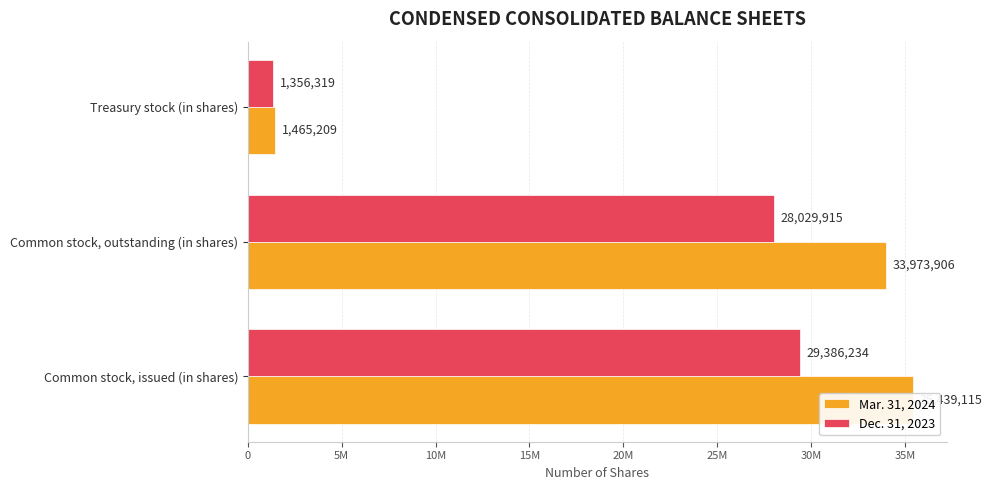

Read the Dec. 31, 2023 value at Treasury stock (in shares), to the nearest 50.

1356300